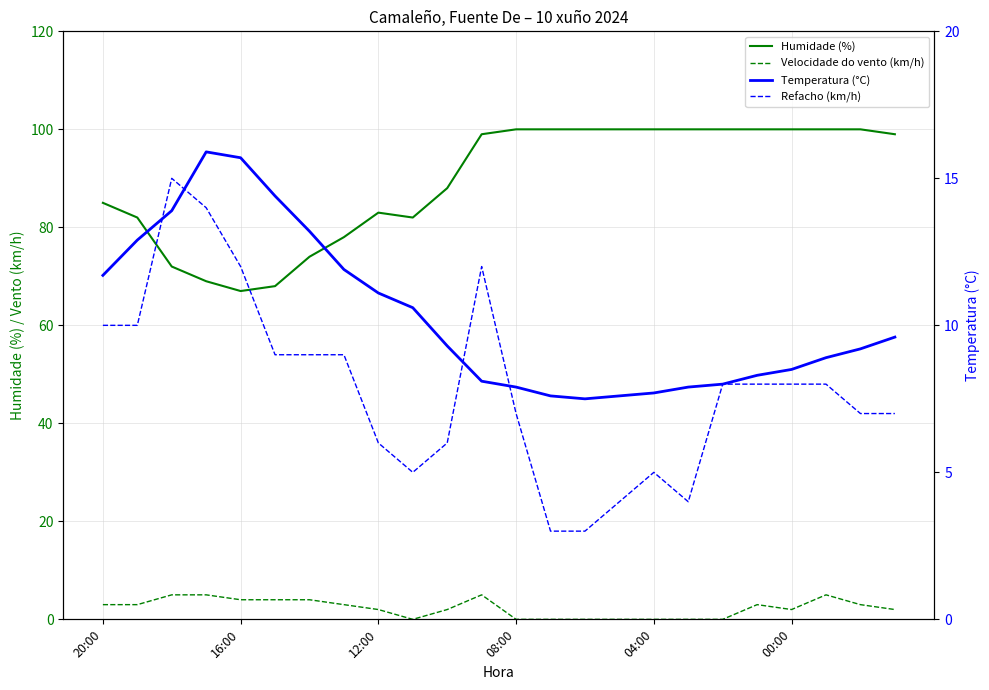

Reading left to right, extract all data points from this chart.

Humidade (%): 85.0	82.0	72.0	69.0	67.0	68.0	74.0	78.0	83.0	82.0	88.0	99.0	100.0	100.0	100.0	100.0	100.0	100.0	100.0	100.0	100.0	100.0	100.0	99.0
Velocidade do vento (km/h): 3.0	3.0	5.0	5.0	4.0	4.0	4.0	3.0	2.0	0.0	2.0	5.0	0.0	0.0	0.0	0.0	0.0	0.0	0.0	3.0	2.0	5.0	3.0	2.0
Temperatura (°C): 11.7	12.9	13.9	15.9	15.7	14.4	13.2	11.9	11.1	10.6	9.3	8.1	7.9	7.6	7.5	7.6	7.7	7.9	8.0	8.3	8.5	8.9	9.2	9.6
Refacho (km/h): 10.0	10.0	15.0	14.0	12.0	9.0	9.0	9.0	6.0	5.0	6.0	12.0	7.0	3.0	3.0	4.0	5.0	4.0	8.0	8.0	8.0	8.0	7.0	7.0